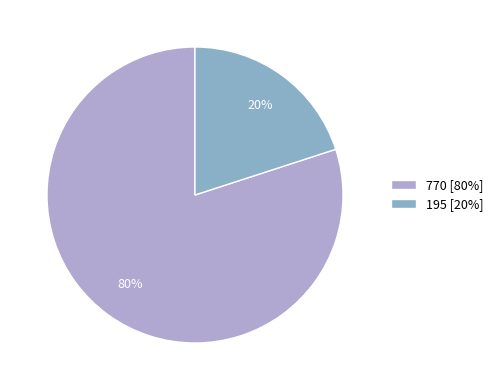

How many slices are in this pie chart?

2